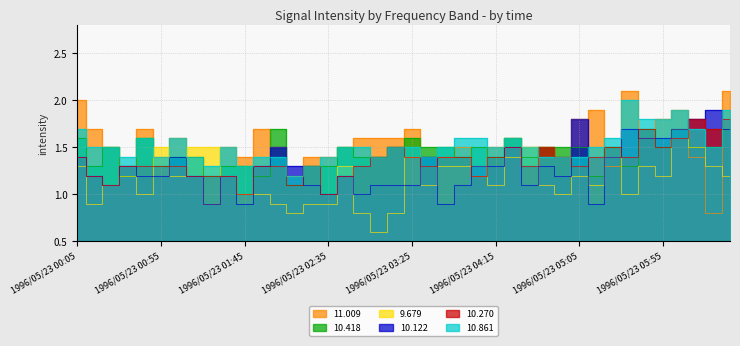

What value does the 10.418 series have at 1996/05/23 00:25?

1.5